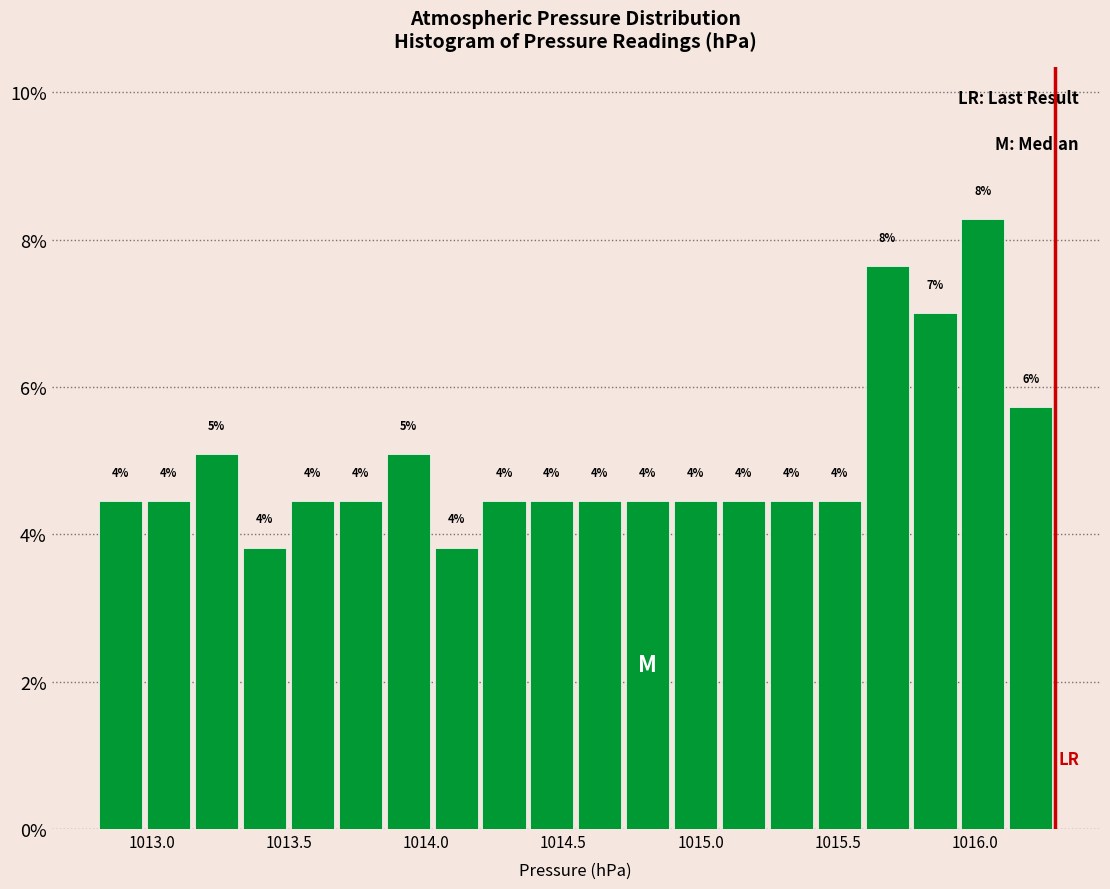

Around what value on the x-axis is the tallest bar? Give the approximate position of its centre, as read against the axis.

1016.05